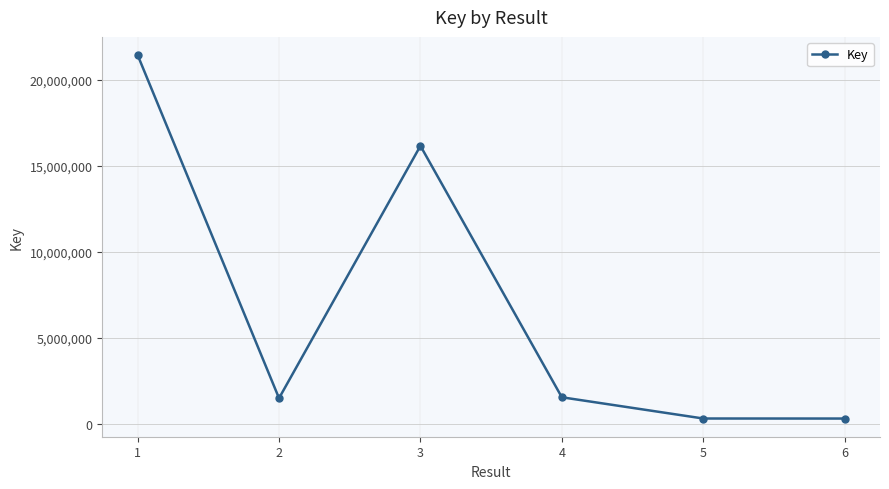

Which has a higher value, 5 or 1?

1